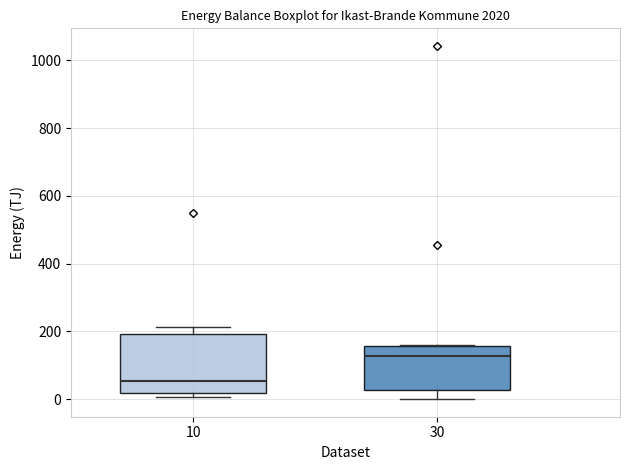

Comparing the boxes themselves (not the whiskers), which one is the tallest?

10